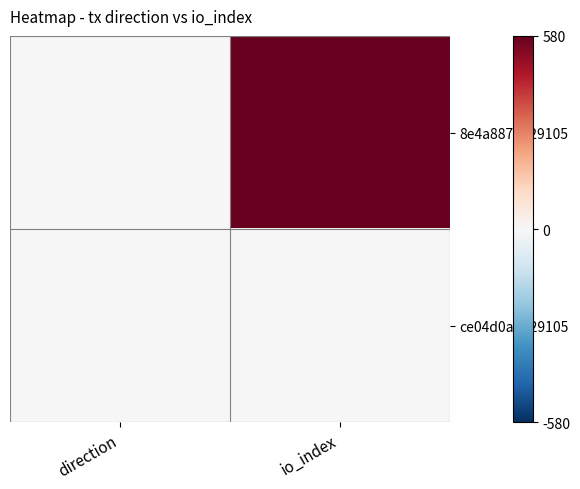

Rank the series by their maximum value, from highest to lowest.

8e4a887f...29105, ce04d0af...29105